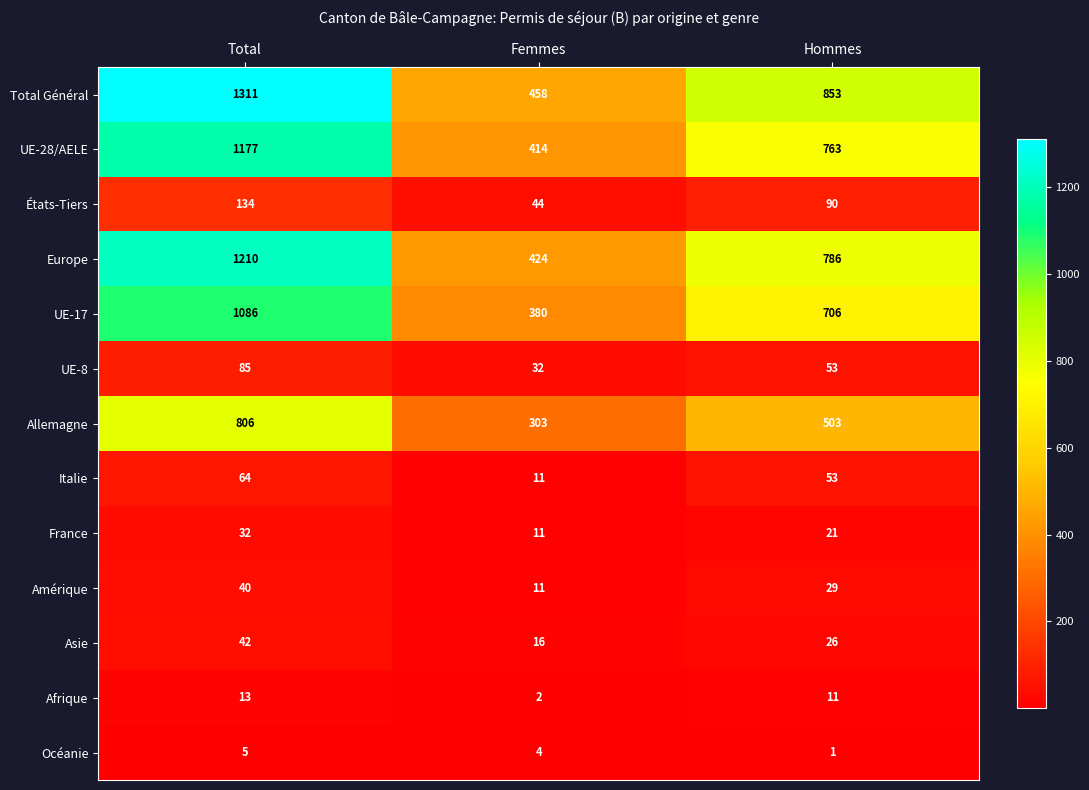

Rank the categories by Allemagne value from highest to lowest.

Total, Hommes, Femmes